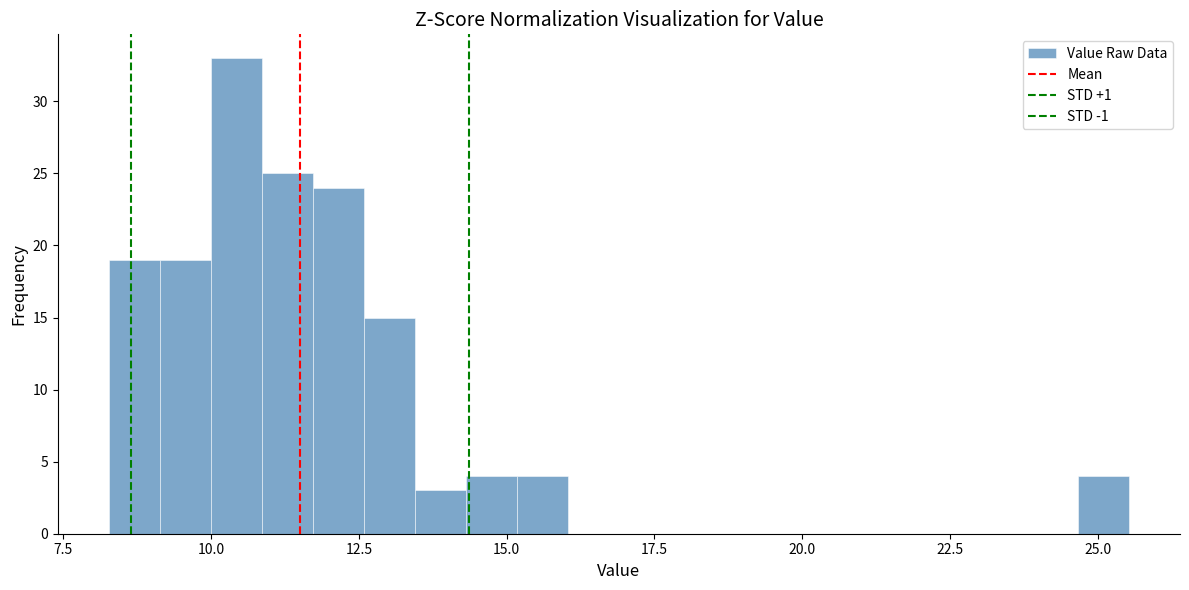

Read against the x-axis, roughly where is the centre of the tallest bar?

10.5